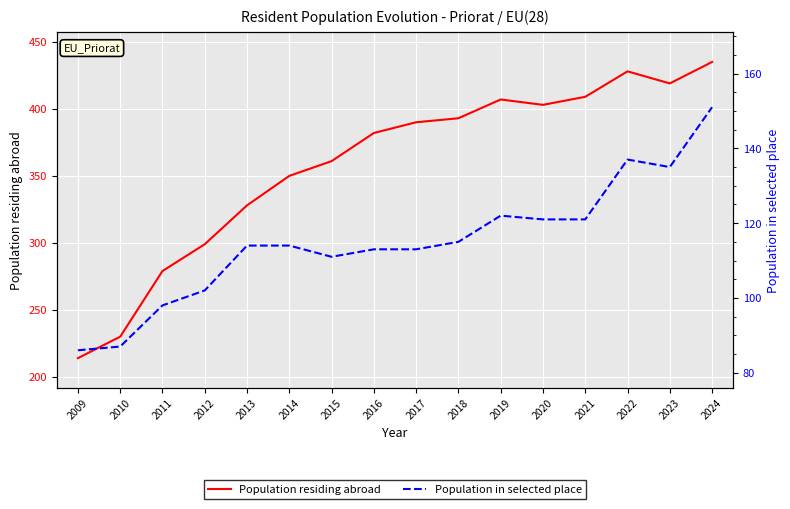

What is the value of the Population residing abroad point at the 16th from the left?

435